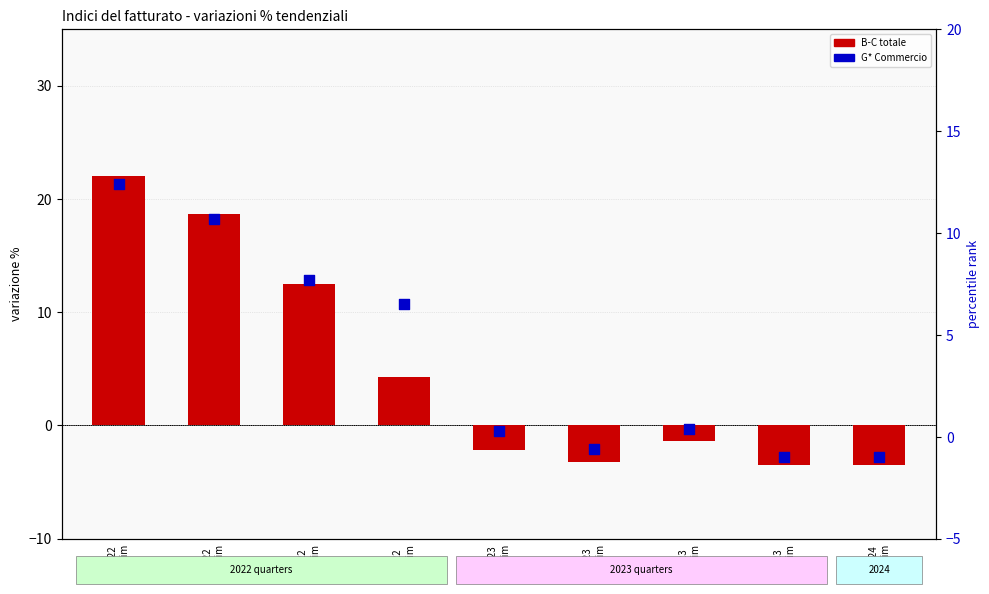

What are all the series names shown in the legend?

B-C totale, G* Commercio